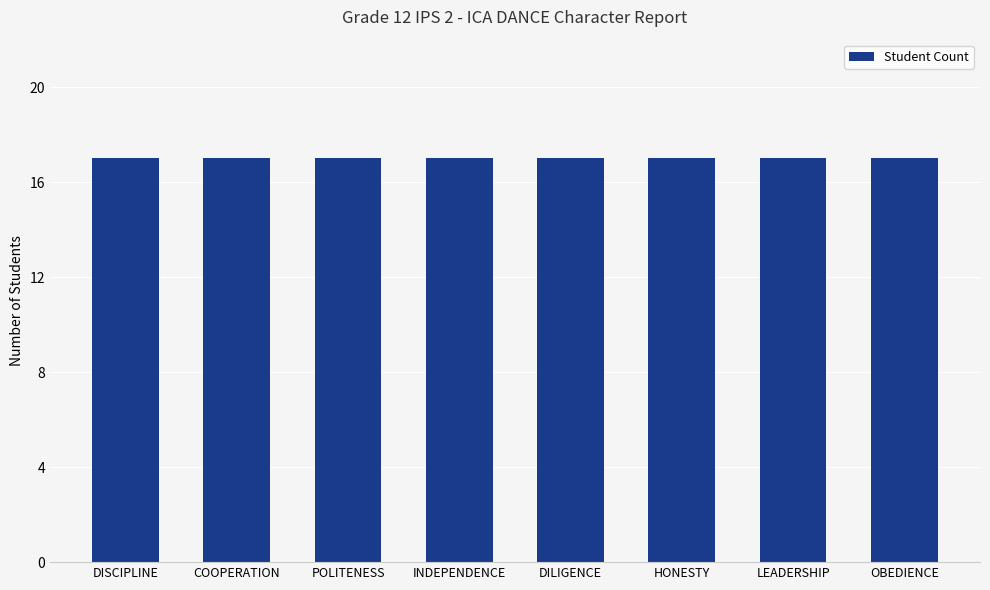

True or false: the data shows 5 at REINALDRI PUTRA HARDIAN.

False